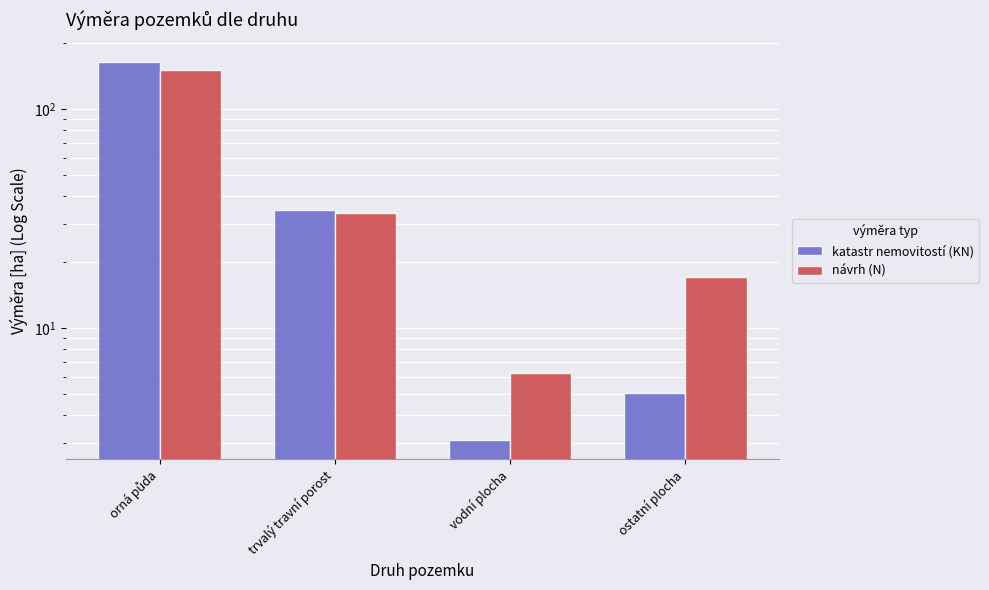

Reading left to right, transcribe all the data shown in this chart.

katastr nemovitostí (KN): orná půda=164.7	trvalý travní porost=34.5	vodní plocha=3.1	ostatní plocha=5.1
návrh (N): orná půda=150.5	trvalý travní porost=33.6	vodní plocha=6.2	ostatní plocha=17.0